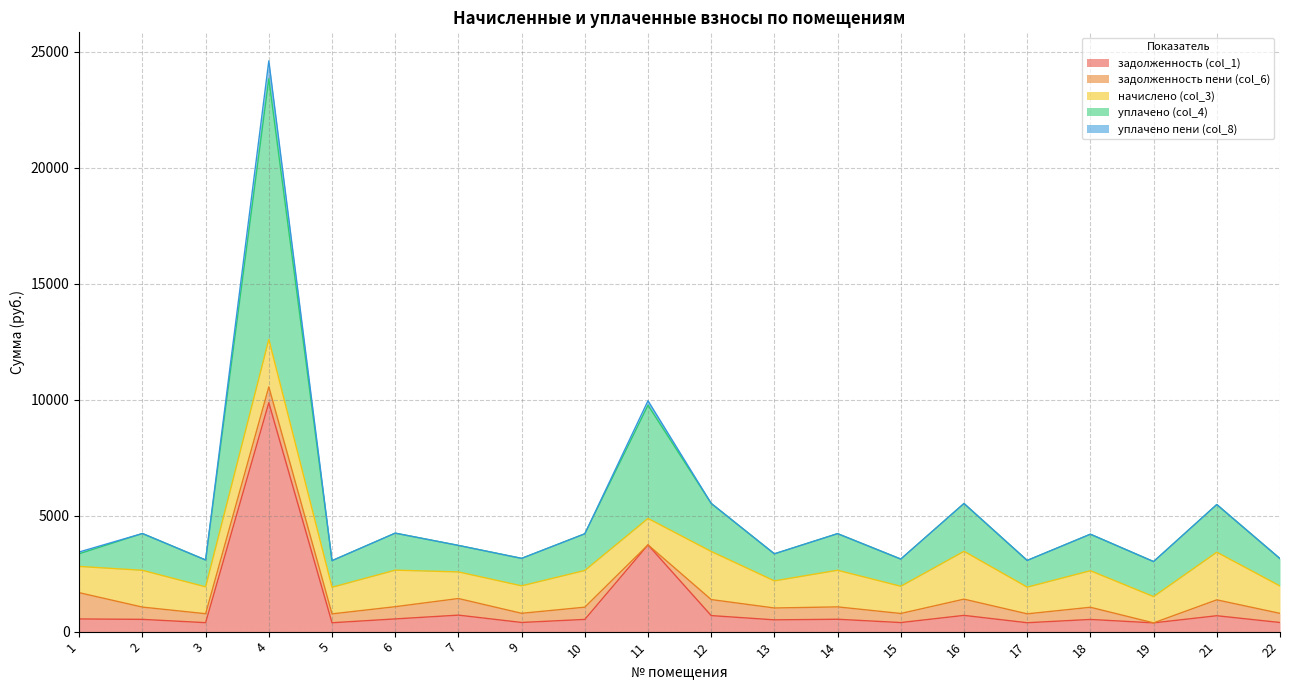

At how many categories does at least one series exceed 13227?

1